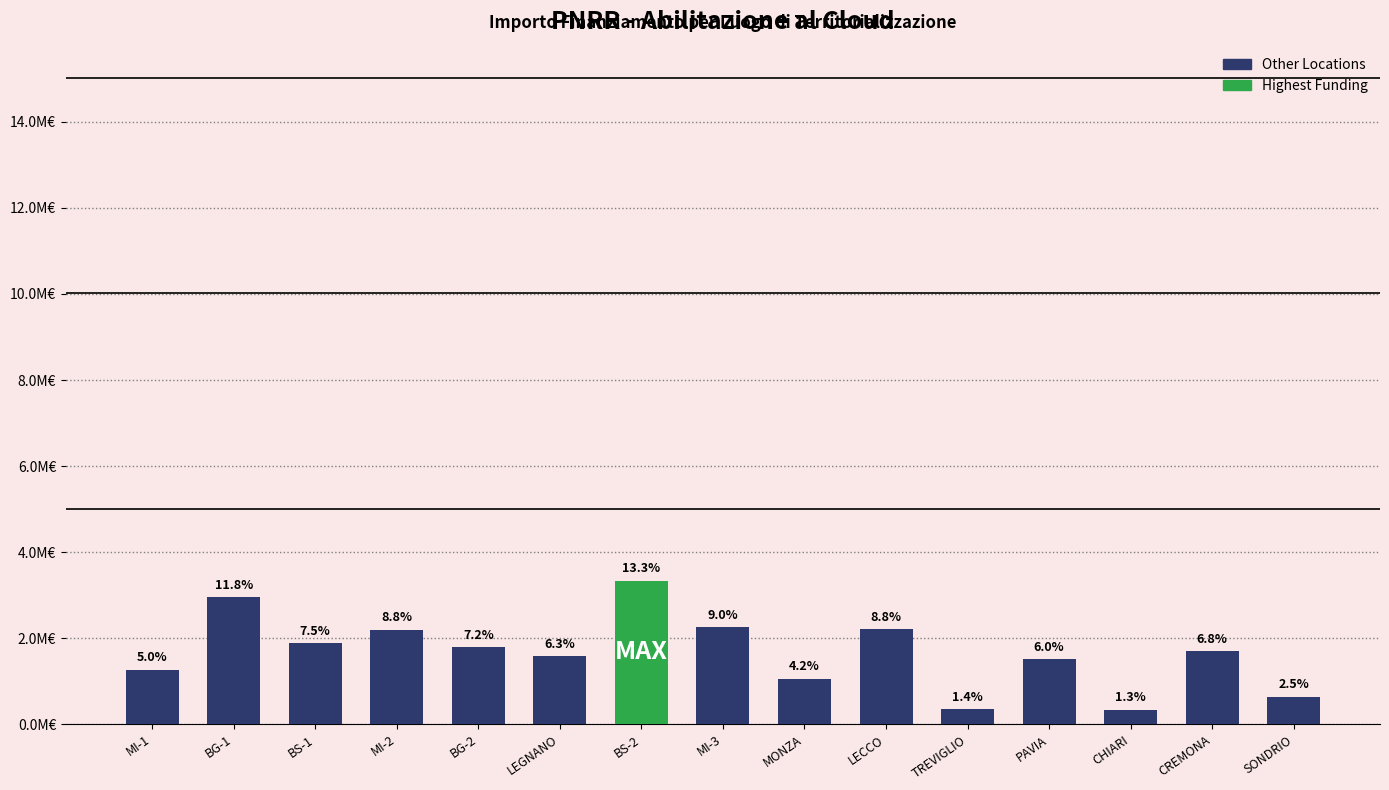

What is the value of the 7th bar from the left?

3334176